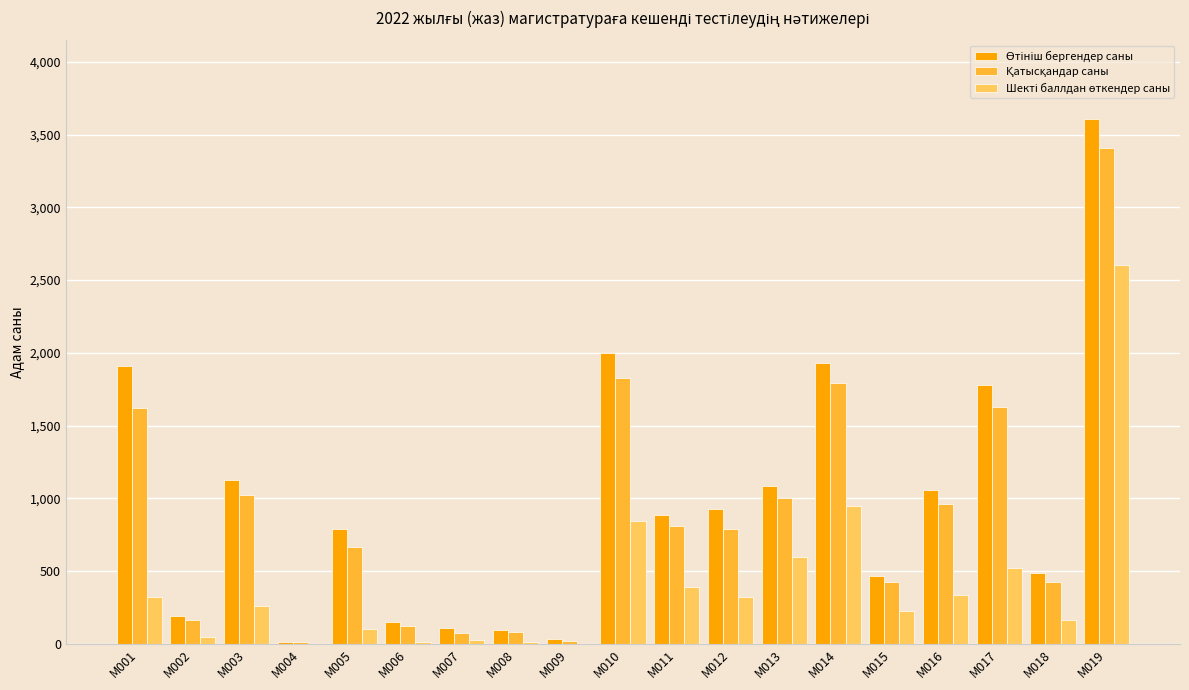

How many data points does each series have?

19